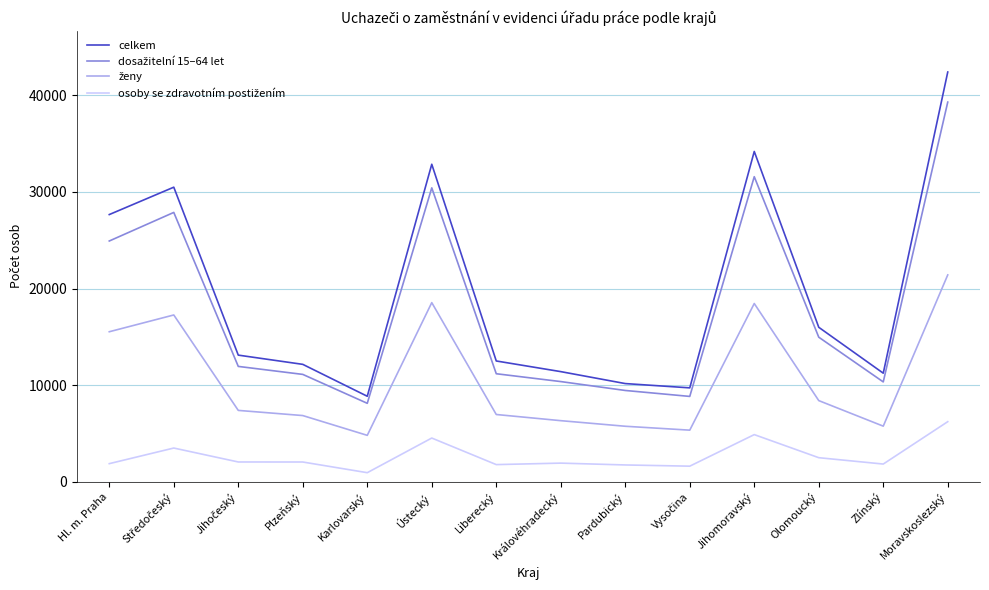

What is the difference between the celkem values at Ústecký and Jihomoravský?

1325